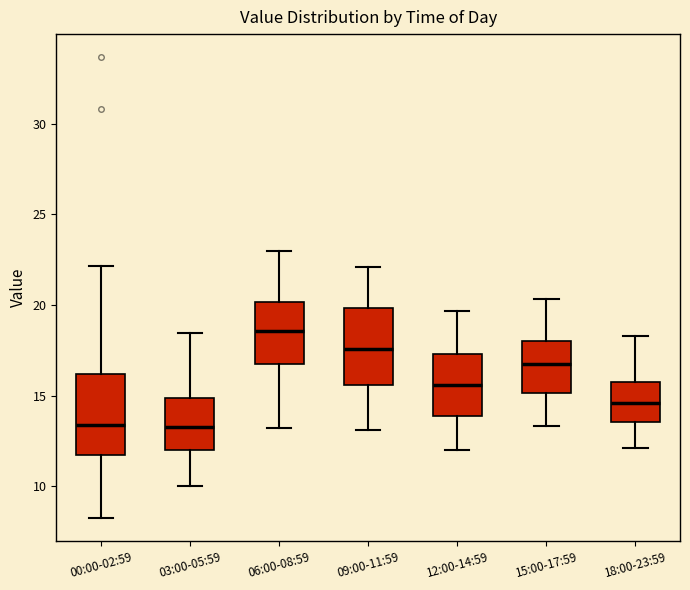

Reading left to right, transcribe this box plot: for each box, give where its median line is, the range the box spans, and where its two whiskers end, as read against the y-axis. The values are not printed on the chart, so give them approximately, as read against the axis.

00:00-02:59: median 13.5, box 11.5 to 16.0, whiskers 8.0 to 22.0
03:00-05:59: median 13.5, box 12.0 to 15.0, whiskers 10.0 to 18.5
06:00-08:59: median 18.5, box 17.0 to 20.0, whiskers 13.0 to 23.0
09:00-11:59: median 17.5, box 15.5 to 20.0, whiskers 13.0 to 22.0
12:00-14:59: median 15.5, box 14.0 to 17.5, whiskers 12.0 to 19.5
15:00-17:59: median 16.5, box 15.0 to 18.0, whiskers 13.5 to 20.5
18:00-23:59: median 14.5, box 13.5 to 15.5, whiskers 12.0 to 18.5